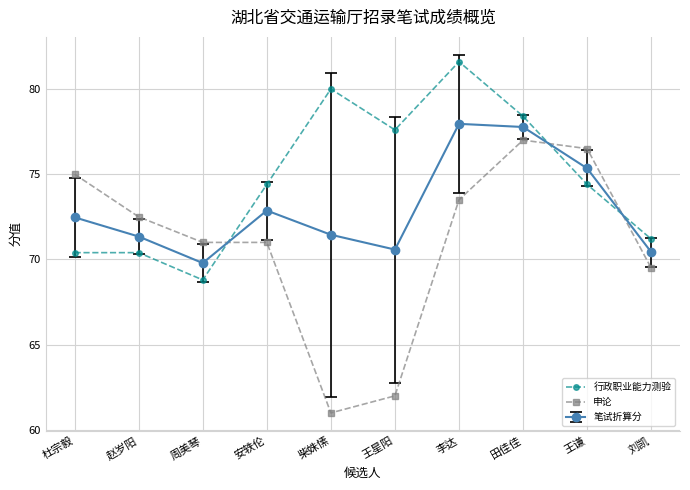

What is the label of the 3rd point from the right?

田佳佳